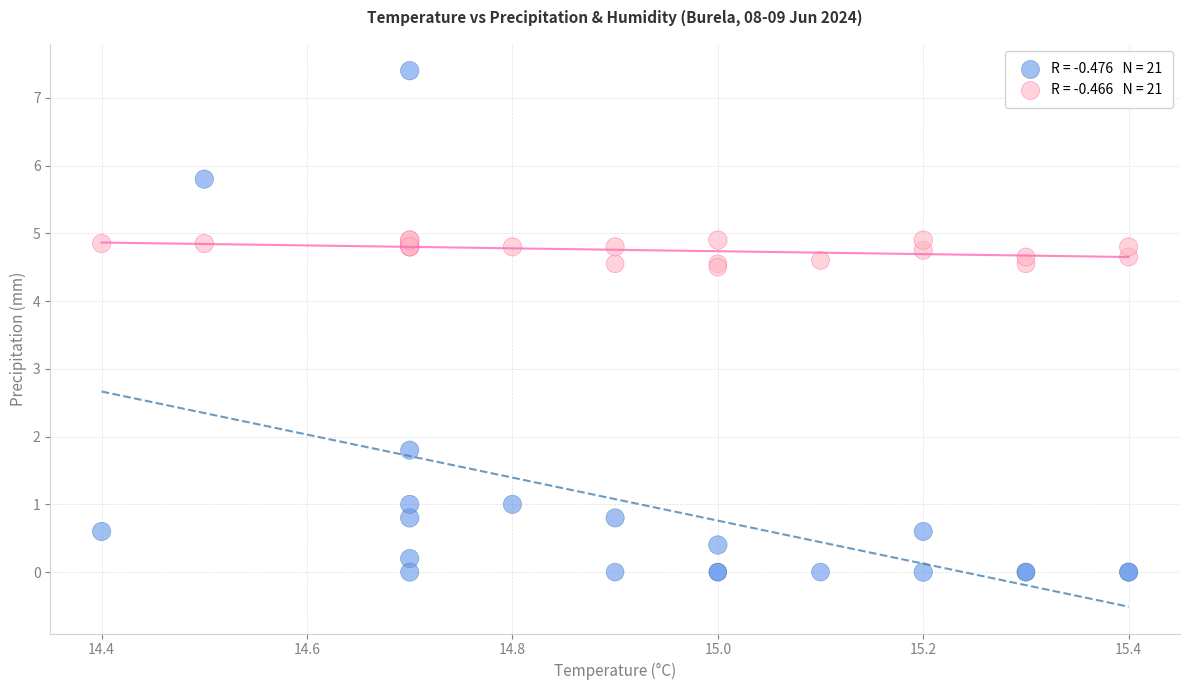

Across all series, what Y value is closest to 3?

1.8